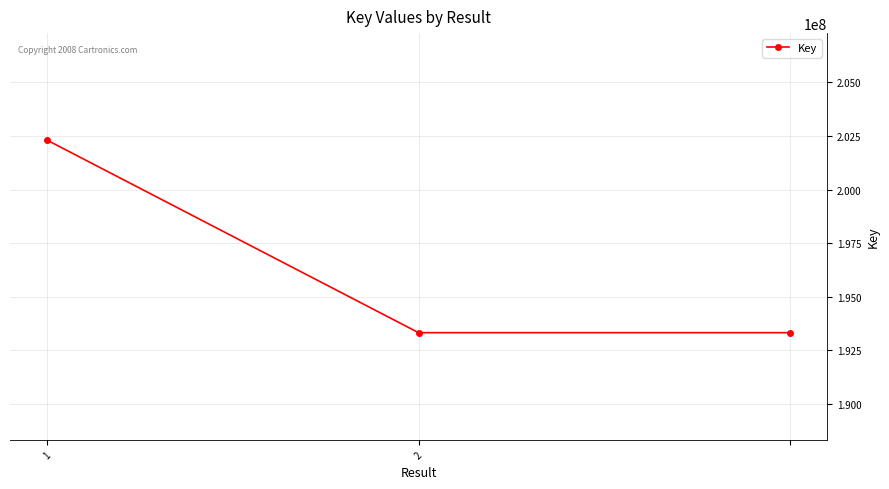

What is the difference between the maximum and minimum values?

8988130